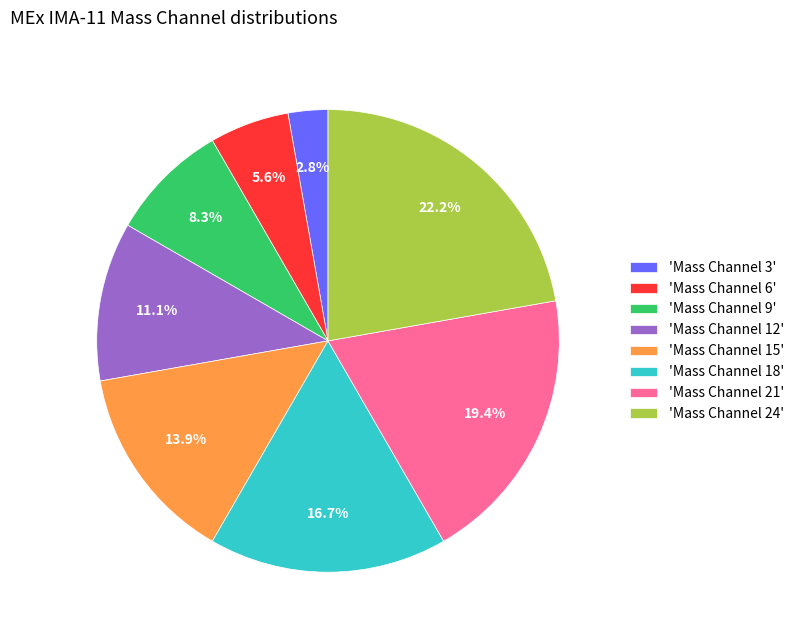

Is there a majority slice in this chart?

No